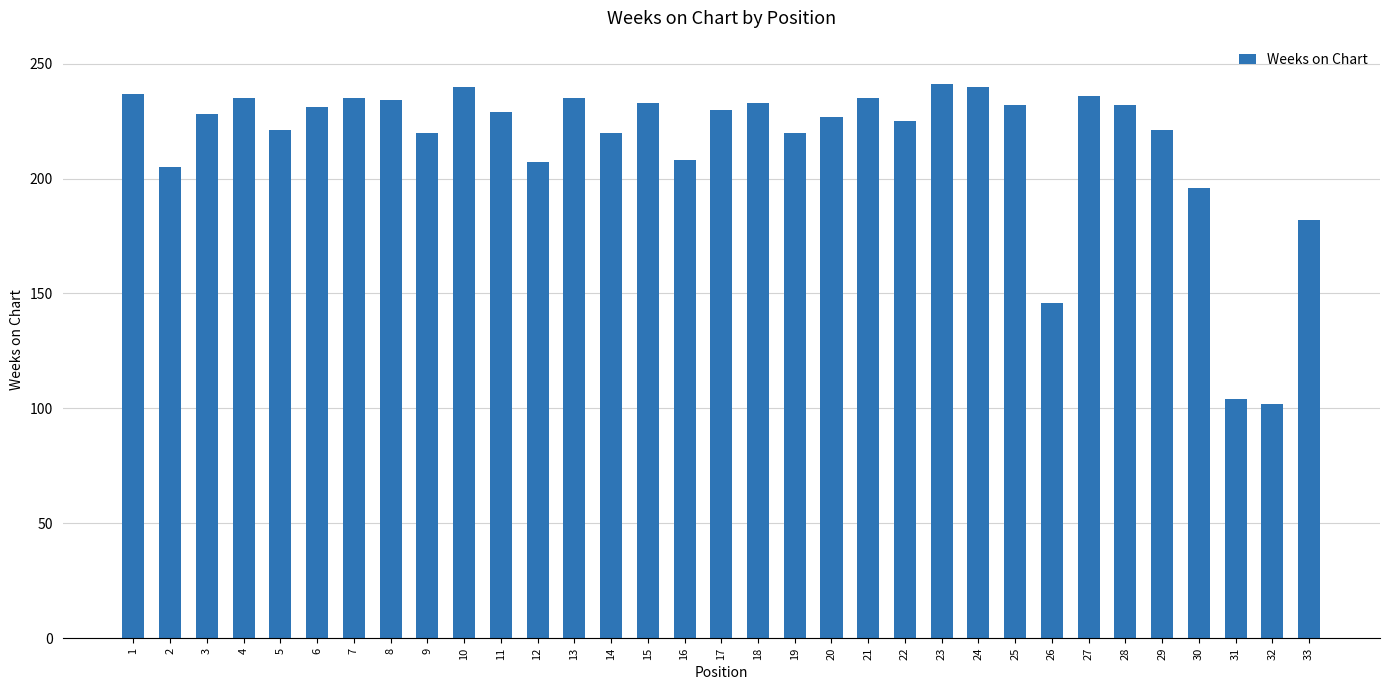

What is the difference between the second highest and second lowest values?

136